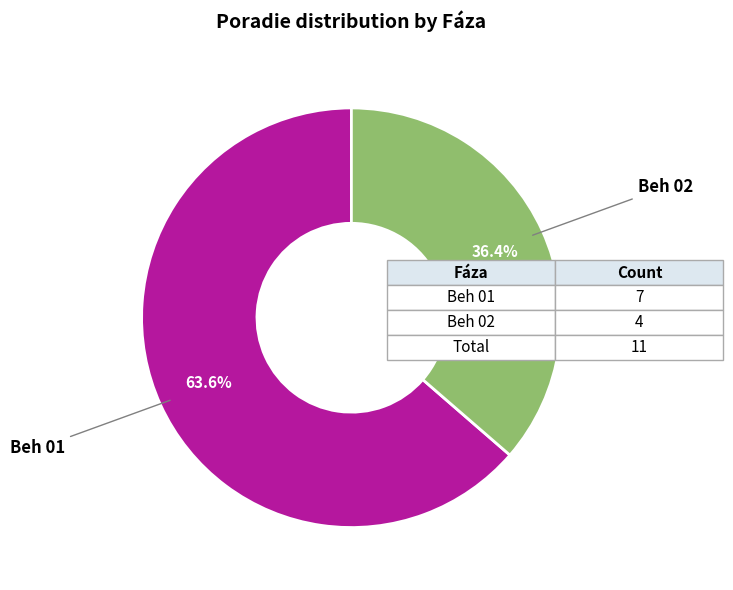

Is there a majority slice in this chart?

Yes